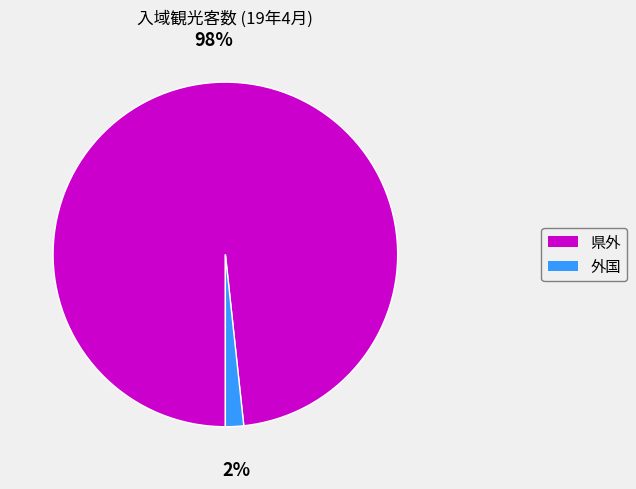

The 県外 slice represents 98% of the pie. True or false?

True